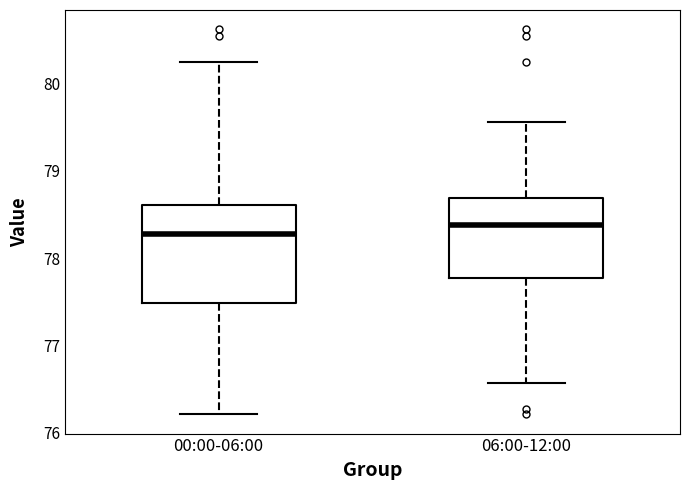

Comparing the boxes themselves (not the whiskers), which one is the tallest?

00:00-06:00